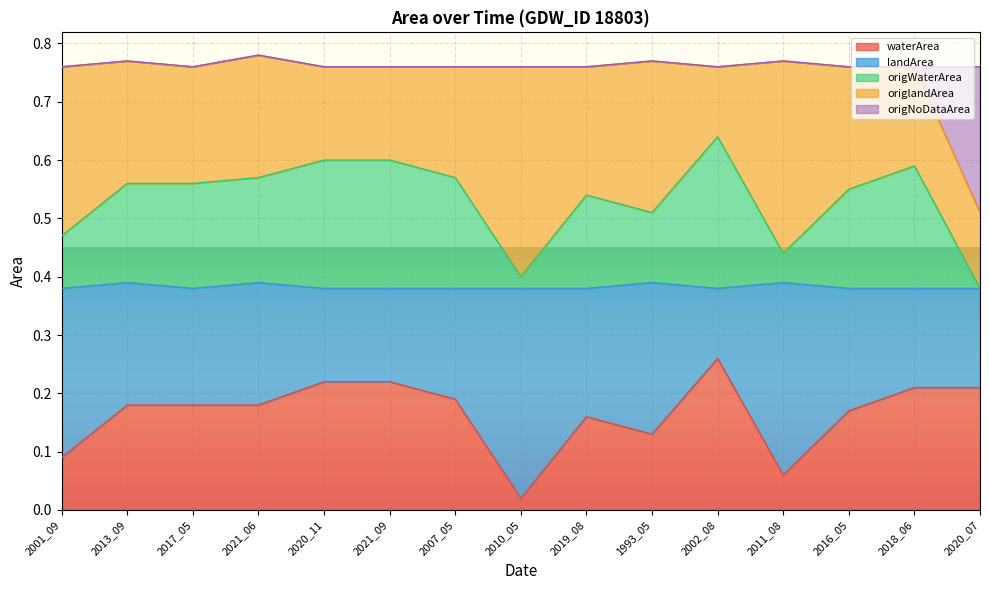

What position from the right is 2018_06?

2